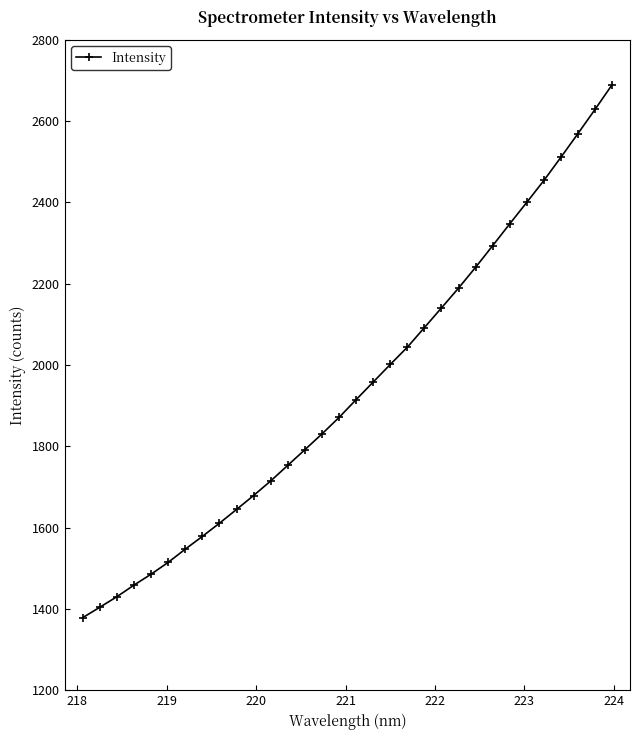

What is the value of the 4th point from the left?

1458.5